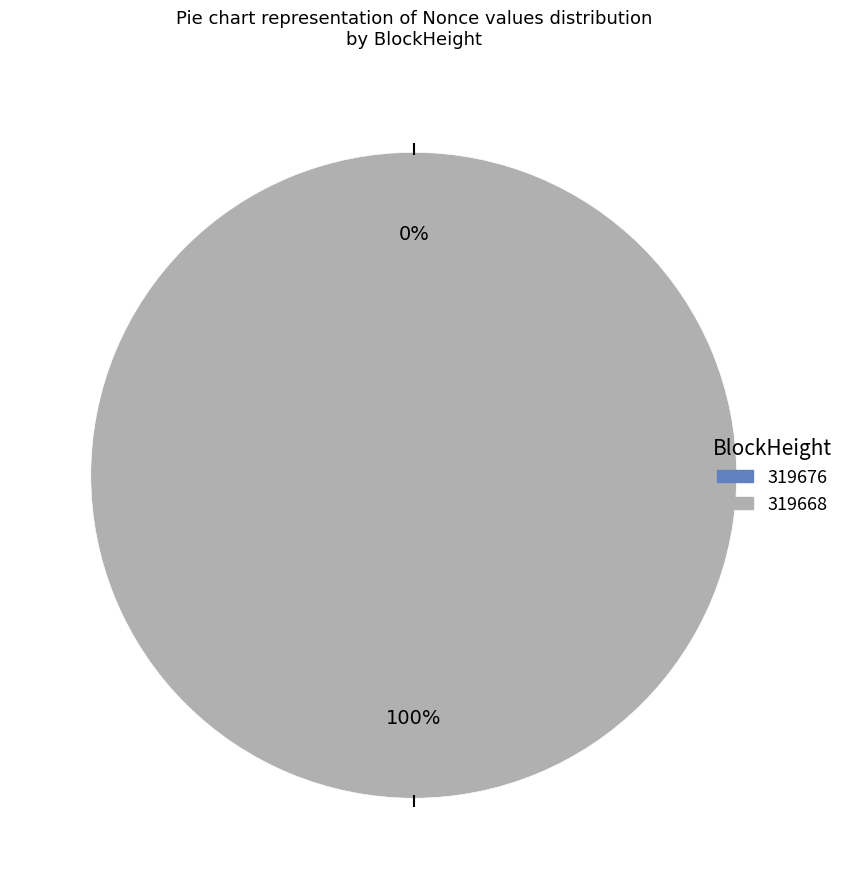

Does any single category account for the majority?

Yes